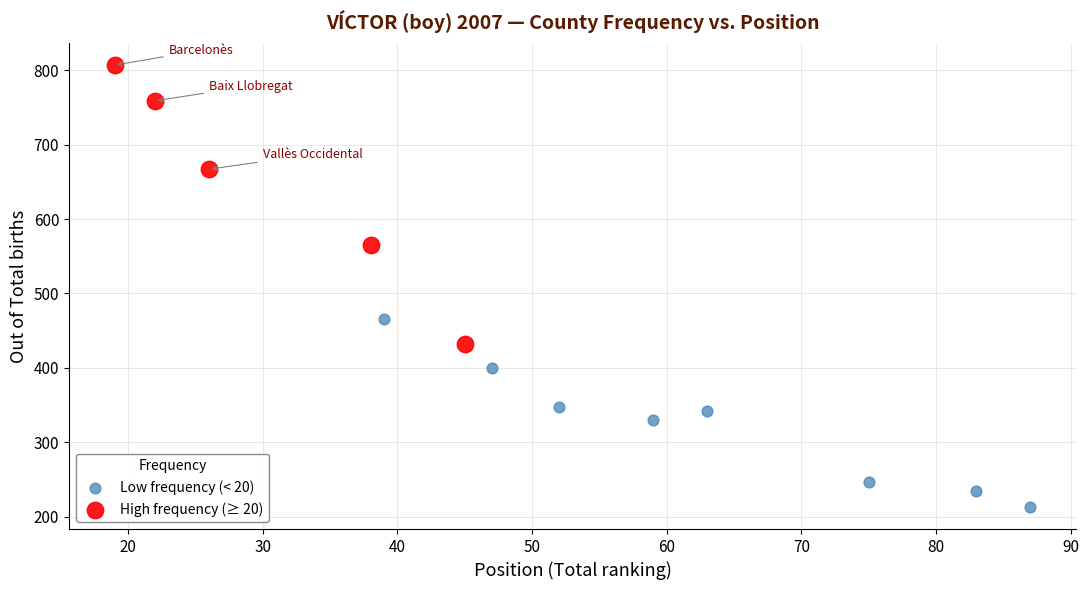

What are all the series names shown in the legend?

Low frequency (< 20), High frequency (≥ 20)